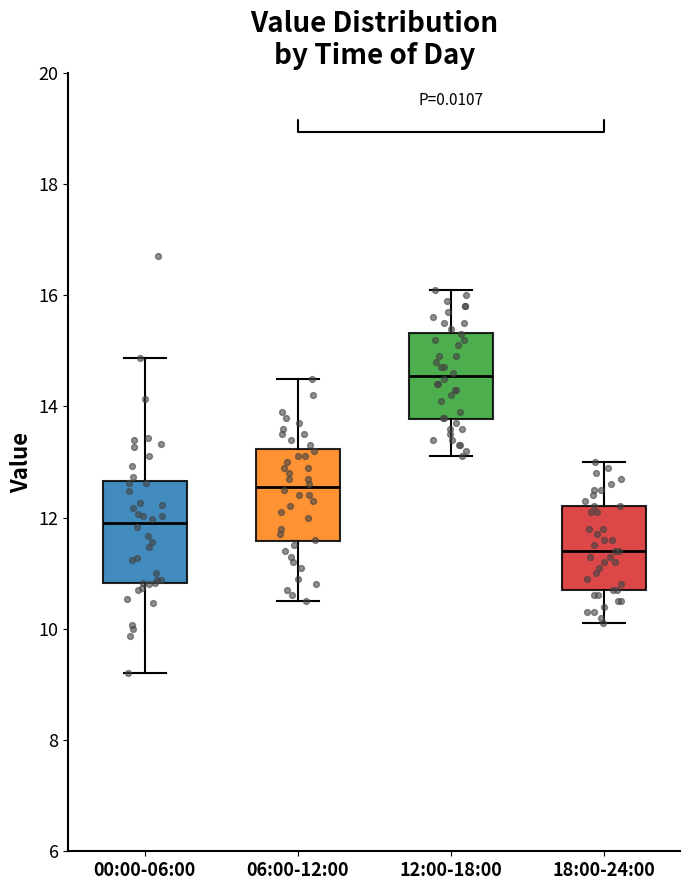

Which box's median line is the highest?

12:00-18:00